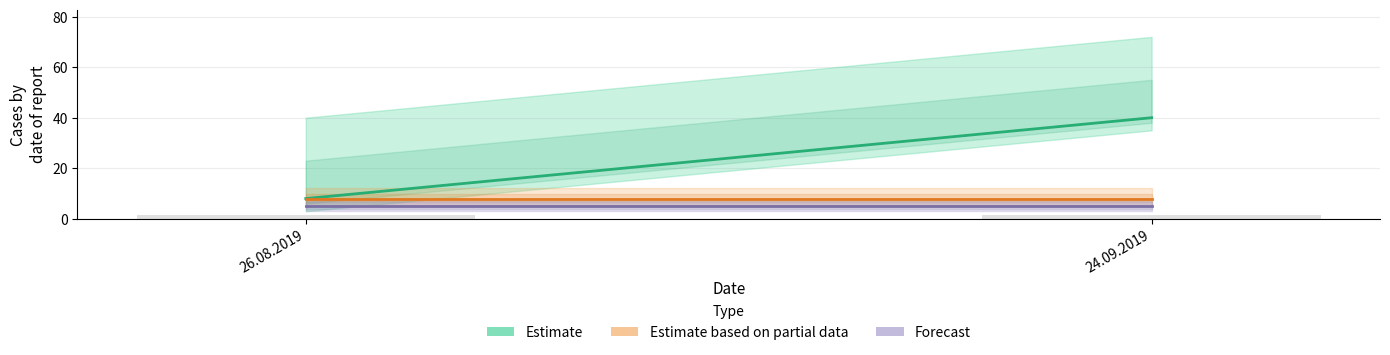

What is the smallest value displayed?

5